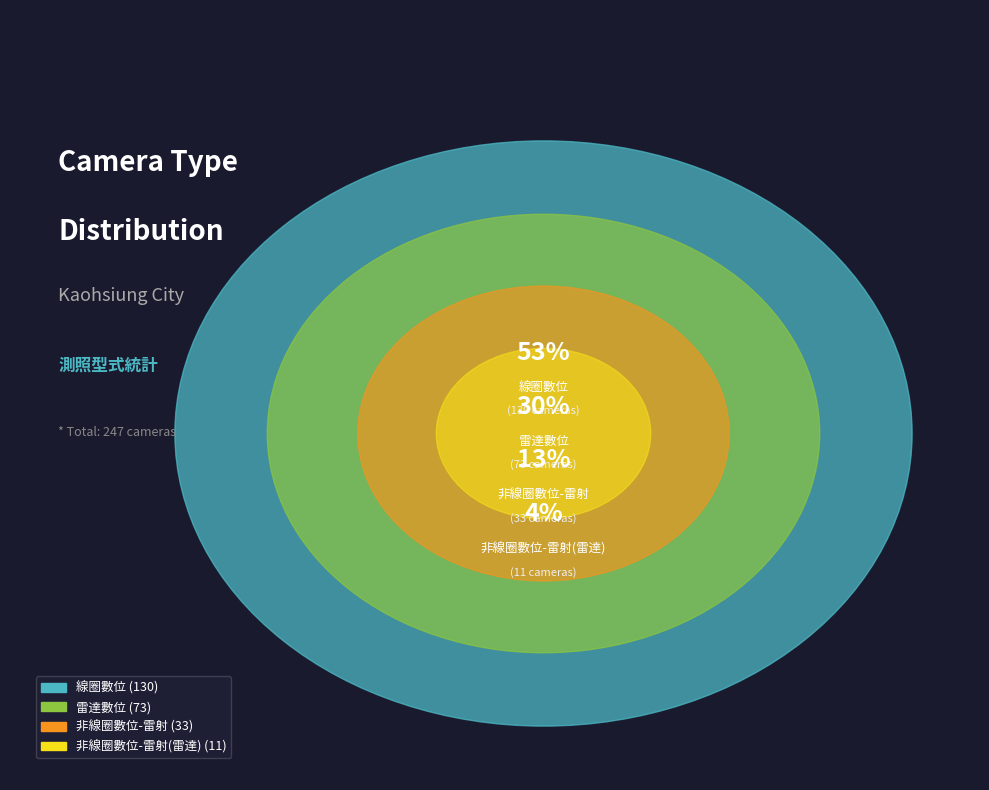

To the nearest percent, what is the average slice percentage?

25%